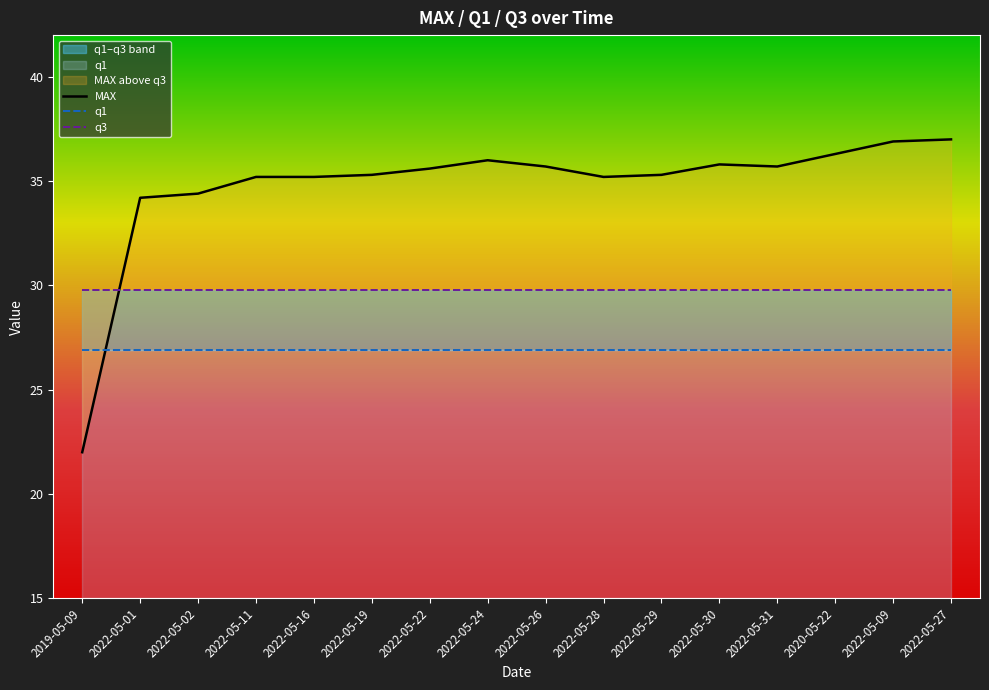

True or false: q1 has a value of 26.9 at 2022-05-31.

True